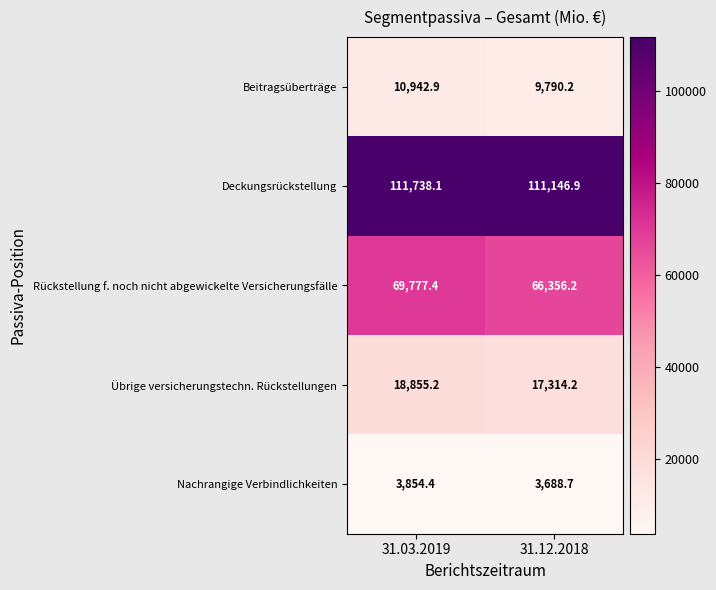

Reading left to right, what are all the values shown in this chart?

Beitragsüberträge: 10942.9	9790.2
Deckungsrückstellung: 111738.1	111146.9
Rückstellung f. noch nicht abgewickelte Versicherungsfälle: 69777.4	66356.2
Übrige versicherungstechn. Rückstellungen: 18855.2	17314.2
Nachrangige Verbindlichkeiten: 3854.4	3688.7